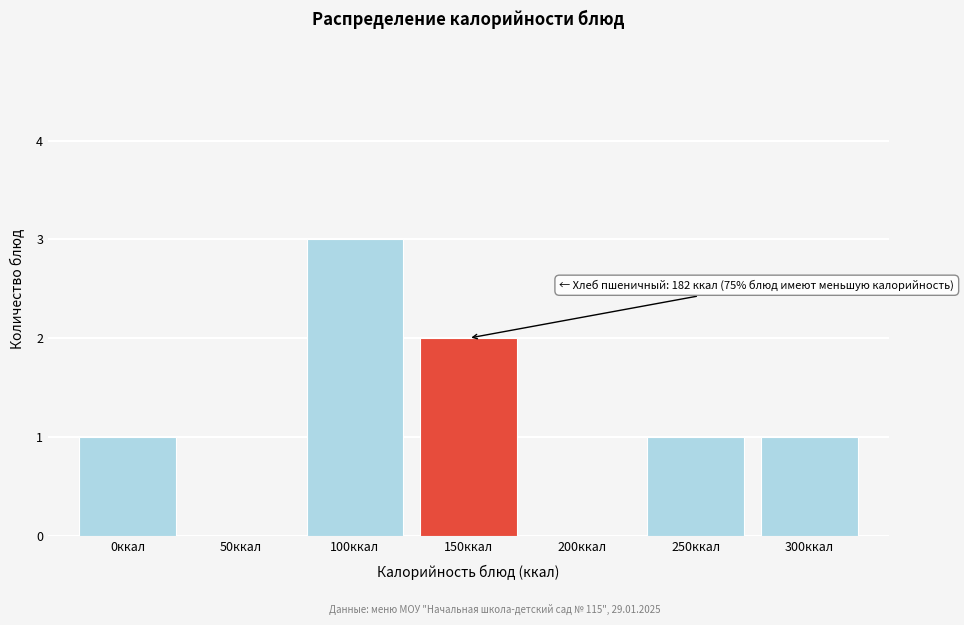

Reading left to right, what are all the values shown in this chart?

0ккал=1	50ккал=0	100ккал=3	150ккал=2	200ккал=0	250ккал=1	300ккал=1